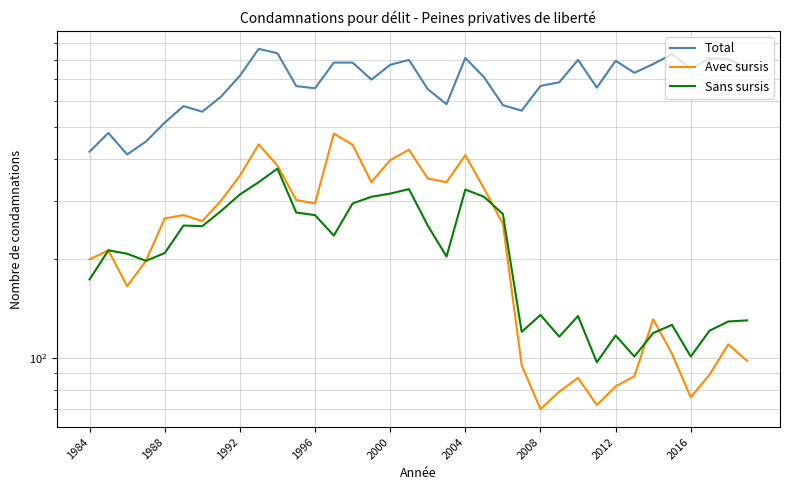

What is the label of the 36th point from the right?

1984